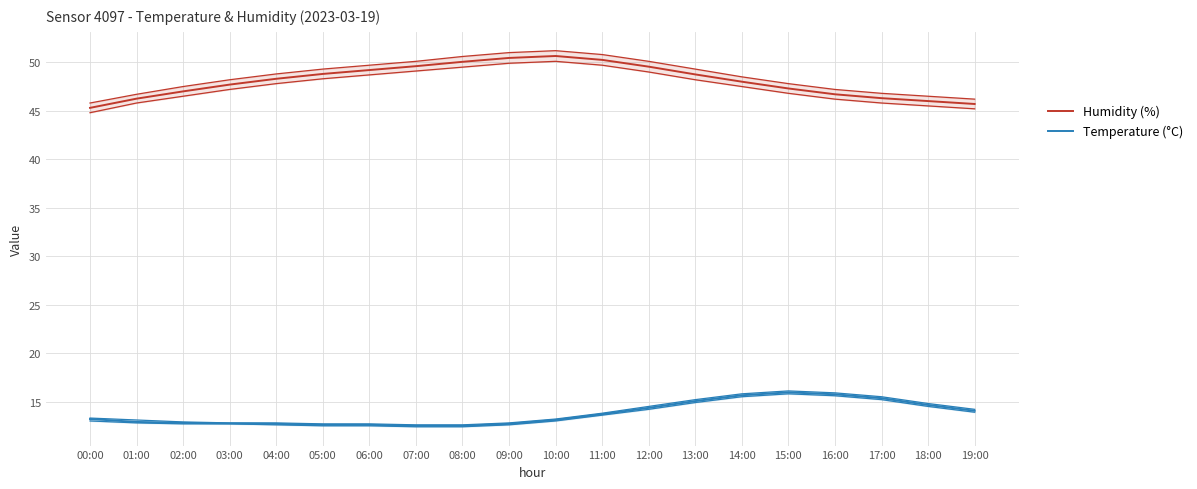

Reading left to right, what are all the values shown in this chart?

Humidity (%): 45.3	46.2	47.0	47.7	48.3	48.8	49.2	49.6	50.0	50.5	50.6	50.2	49.5	48.8	48.0	47.3	46.7	46.3	46.0	45.7
Temperature (°C): 13.2	12.9	12.8	12.8	12.7	12.6	12.6	12.5	12.5	12.7	13.1	13.7	14.3	15.1	15.7	15.9	15.8	15.3	14.7	14.1